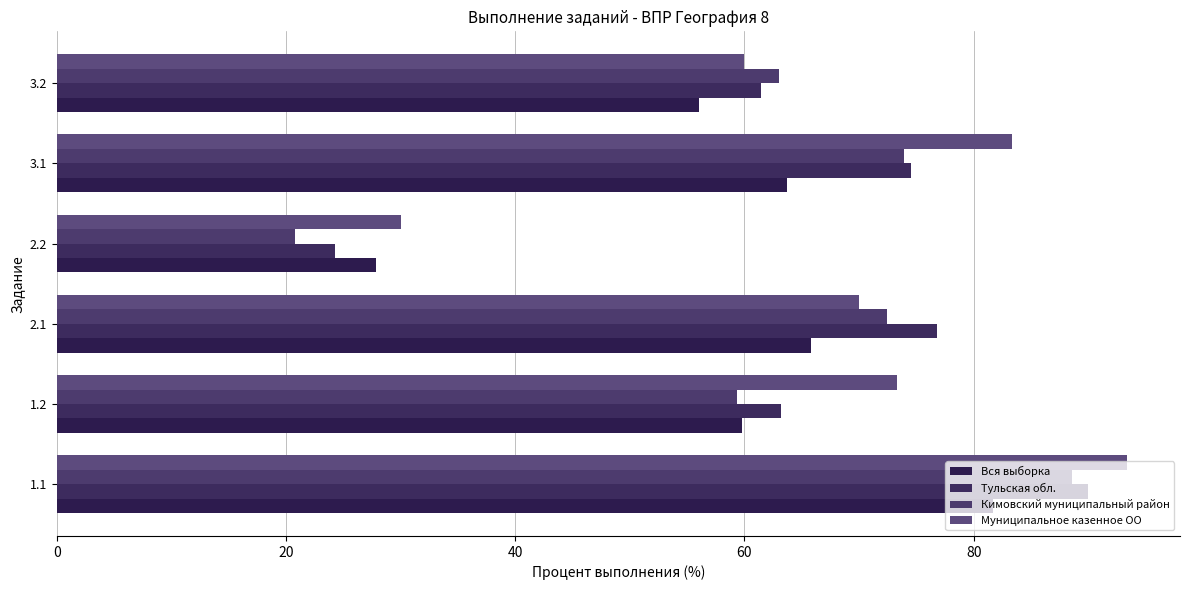

What is the maximum value for Тульская обл.?

89.9